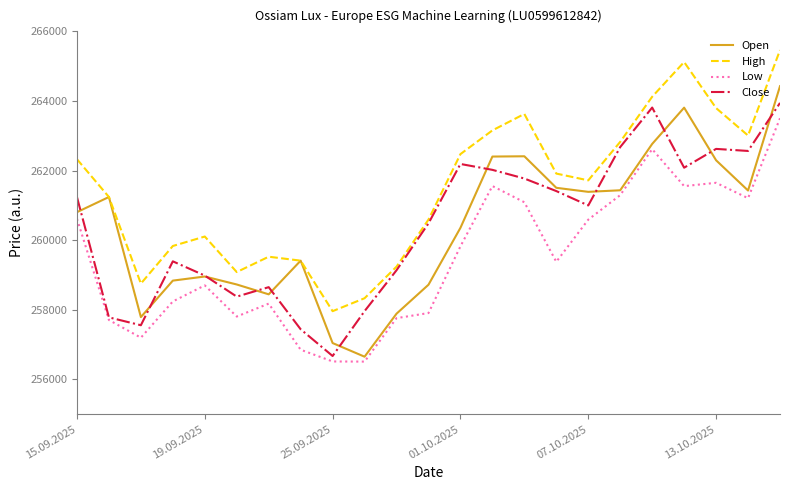

What is the highest value of the High series?

265461